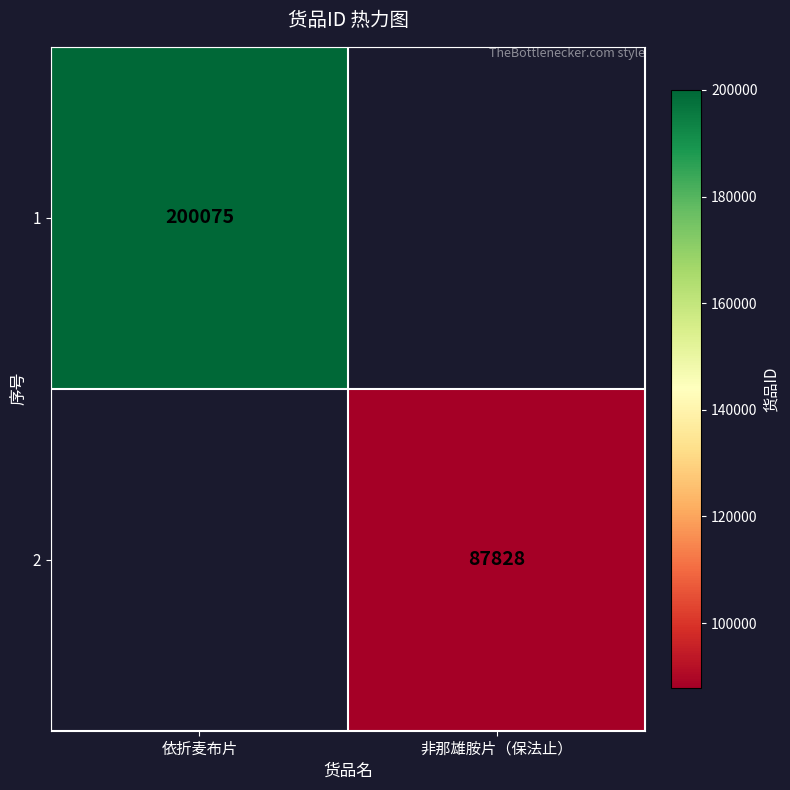

At how many categories does at least one series exceed 162747?

1